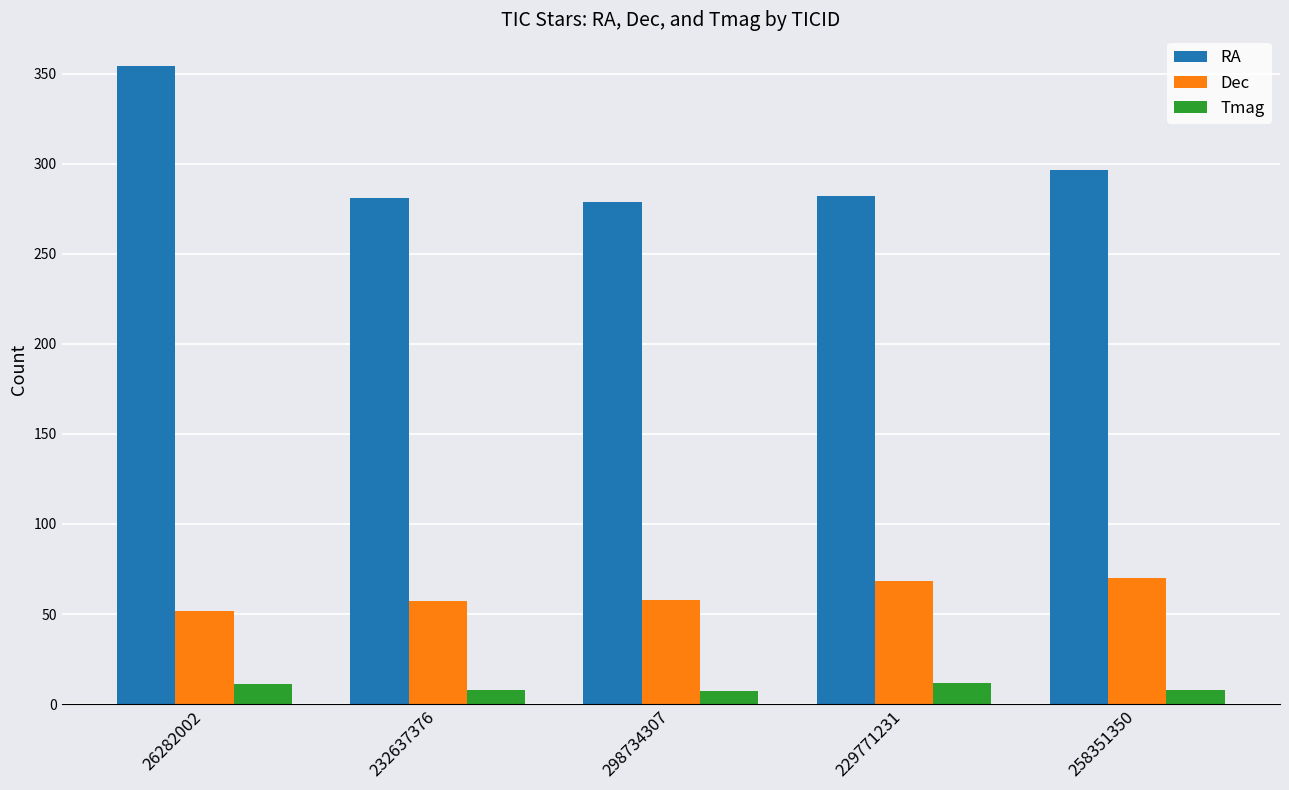

At how many categories does at least one series exceed 291?

2